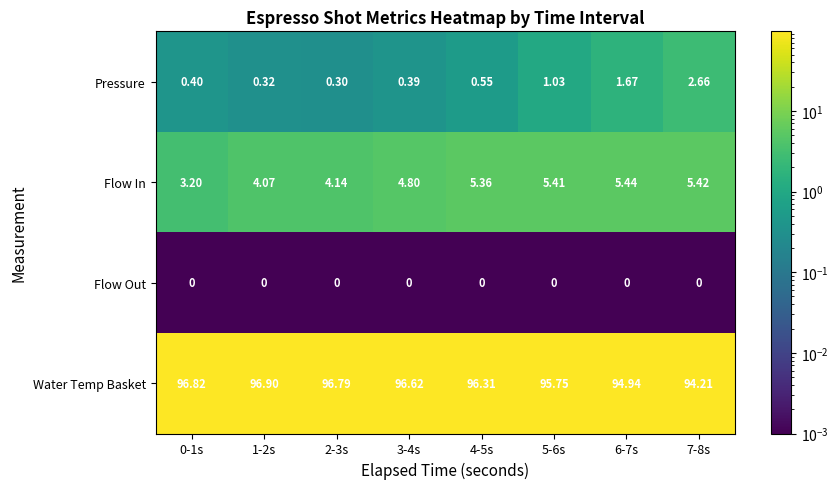

Count the number of categories in the chart.

8